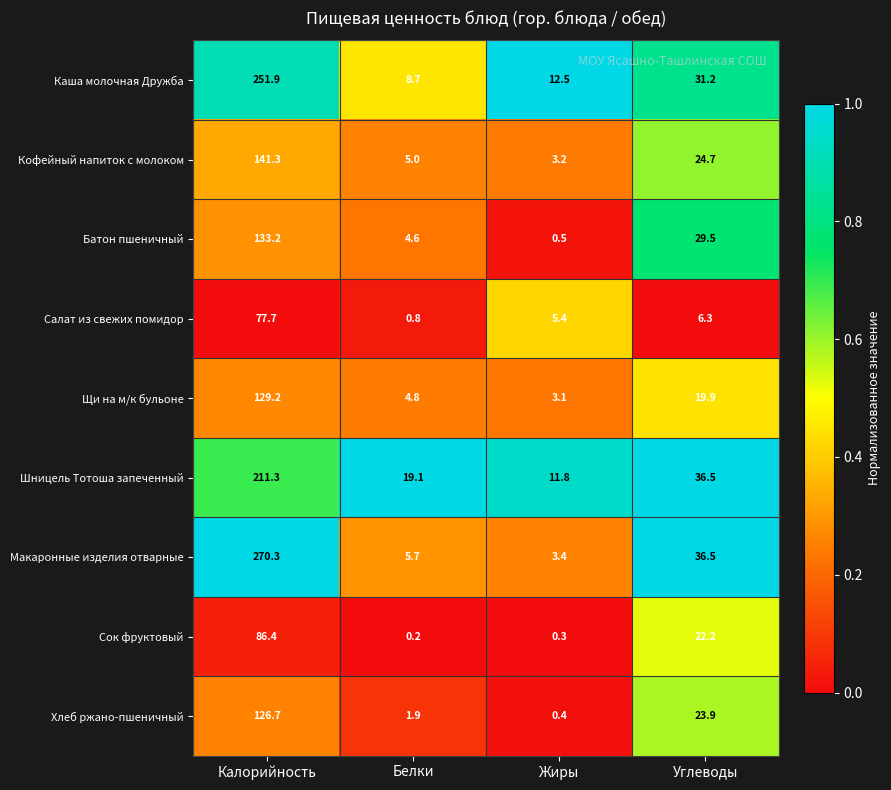

At which label does Хлеб ржано-пшеничный first exceed 23?

Калорийность